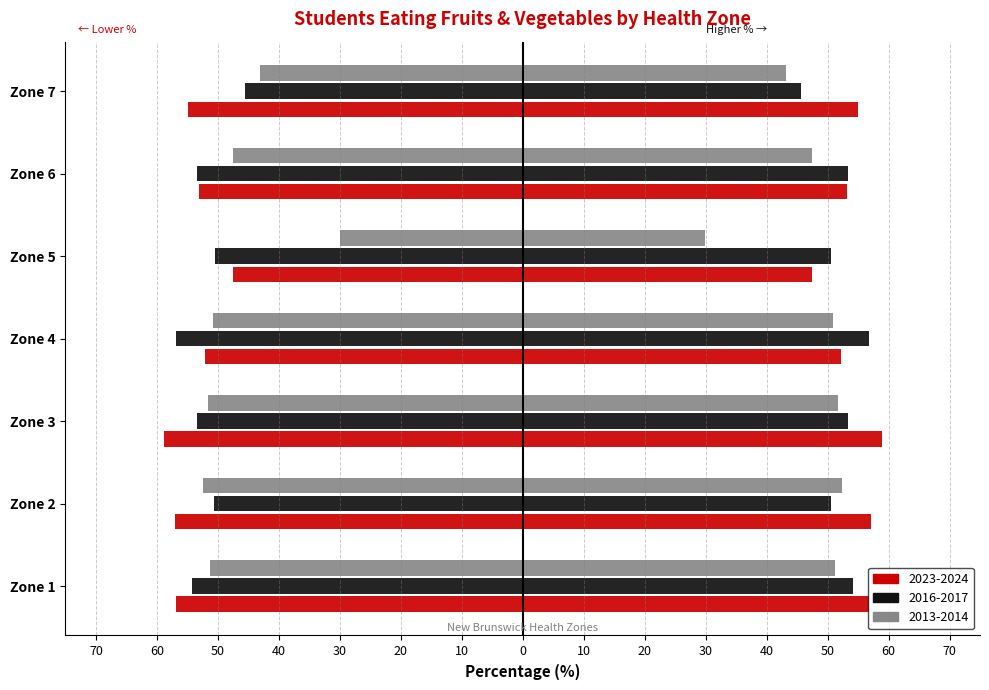

How many values in the 2013-2014 (left) series exceed -50?

3